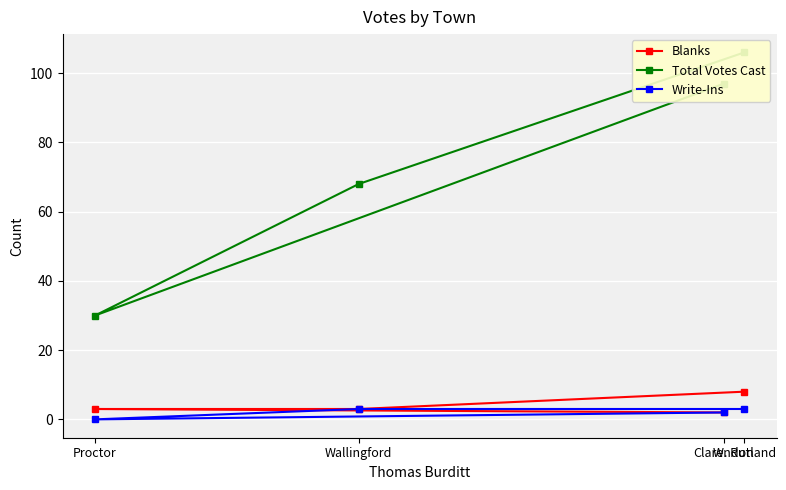

True or false: Write-Ins and Total Votes Cast intersect in this chart.

False